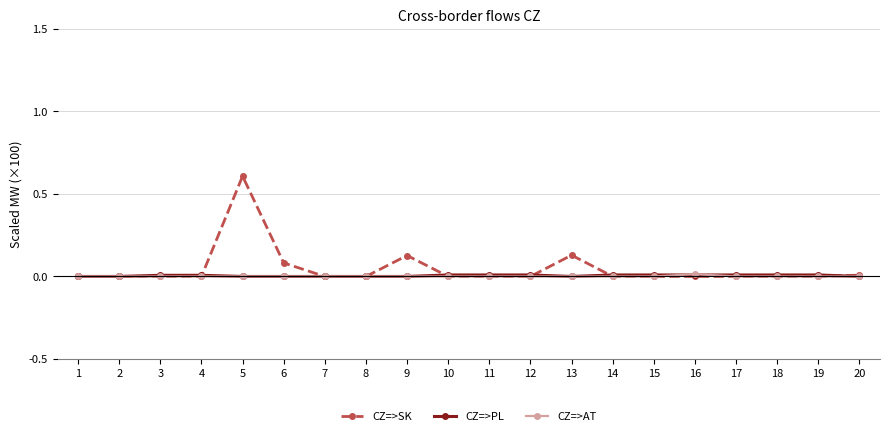

True or false: CZ=>AT has a value of 0.0 at 7.

True